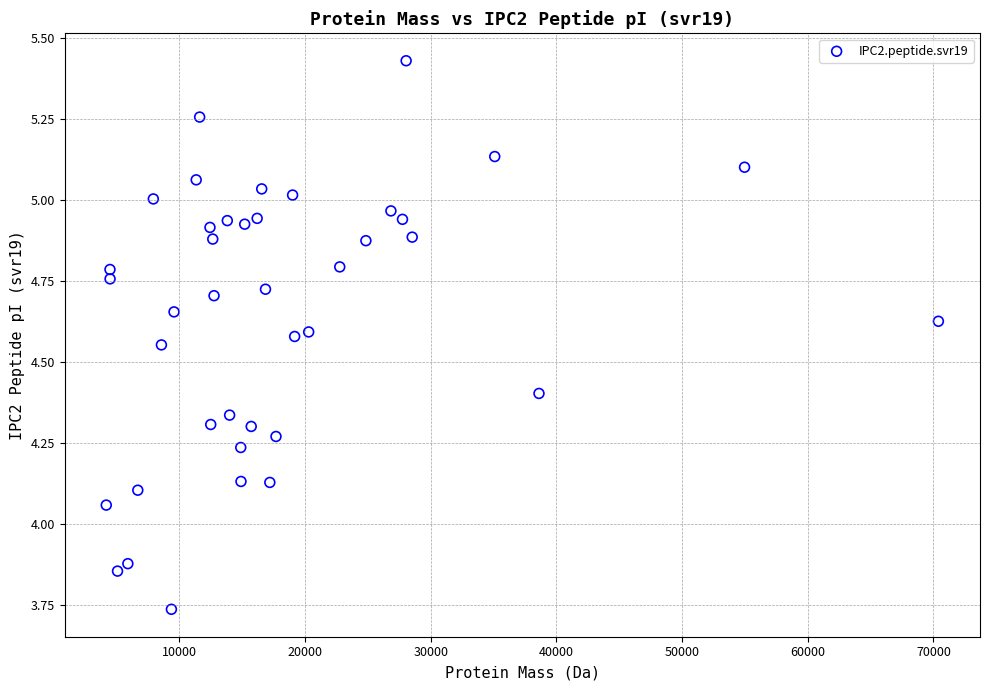

What is the range of X values (max minus min)?

66224.6